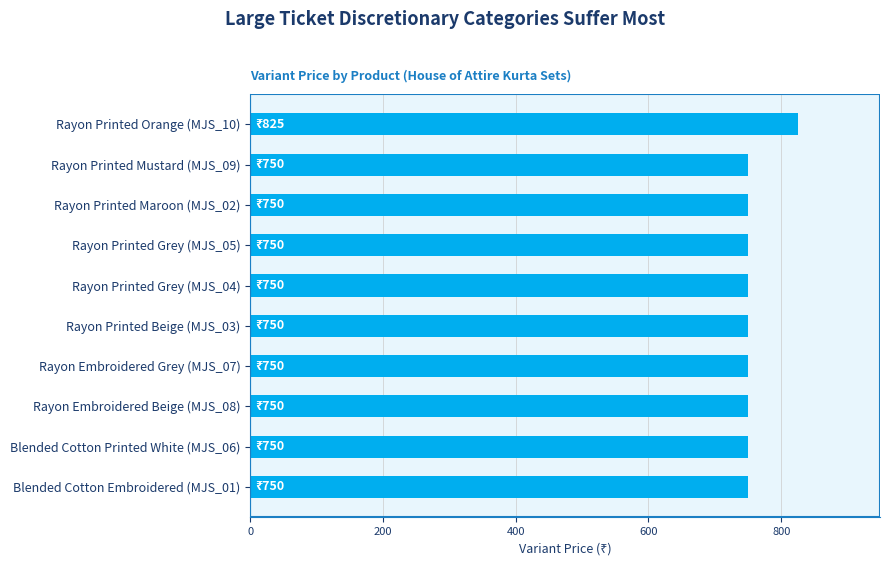

The value at Rayon Printed Orange (MJS_10) is 825. True or false?

True